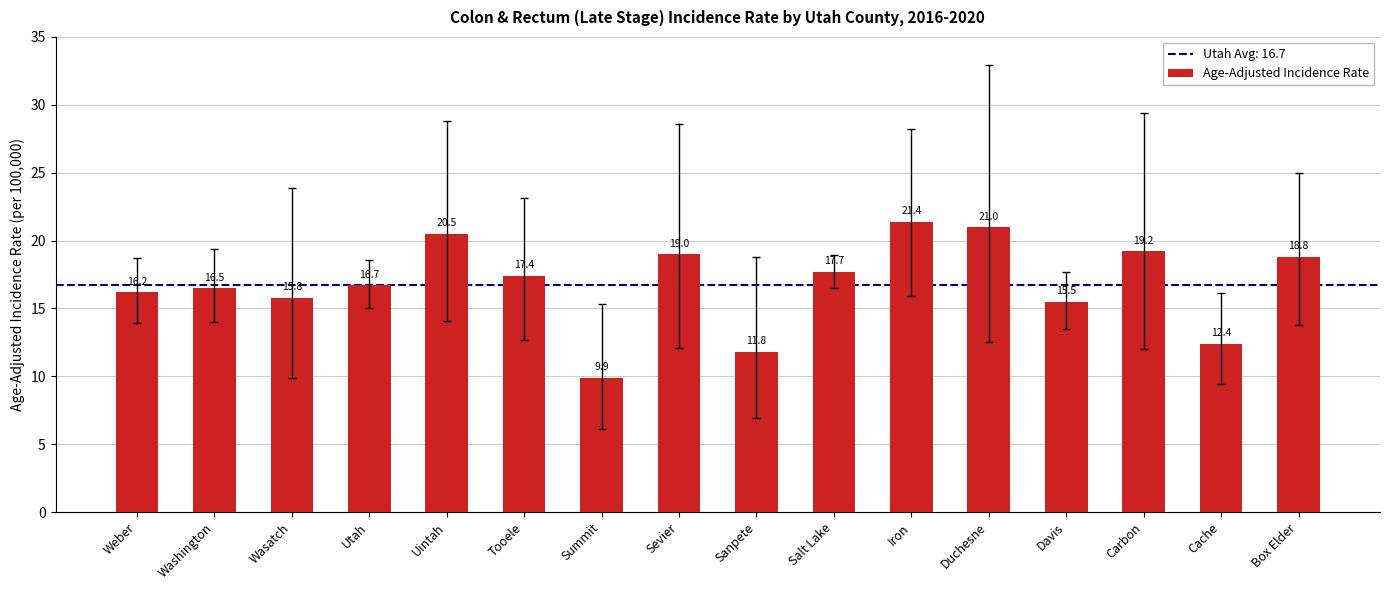

How many bars are there in total?

16